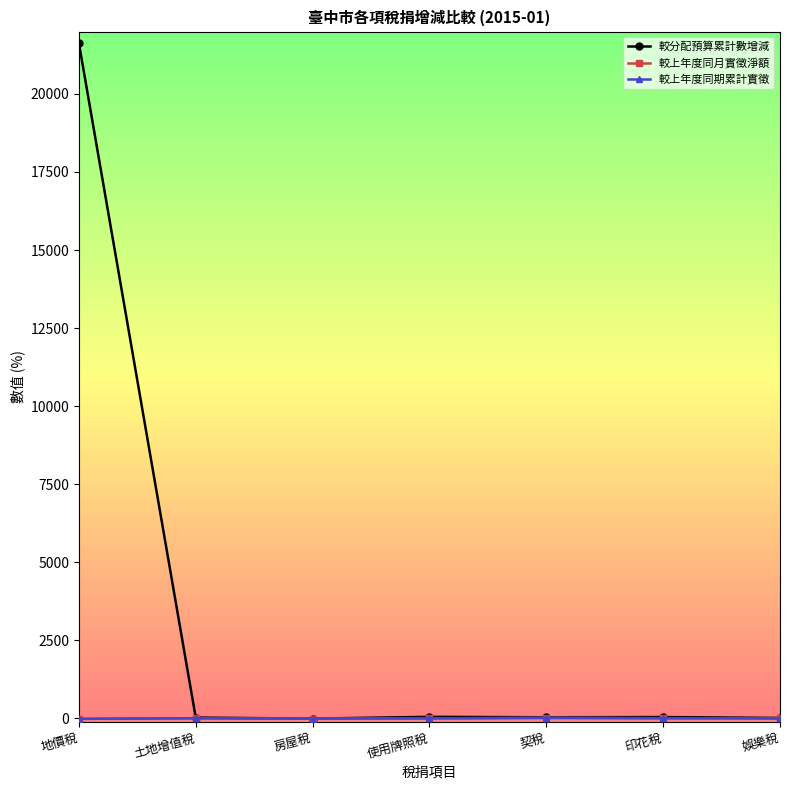

True or false: 較上年度同月實徵淨額 has more than 2 interior local peaks.

False